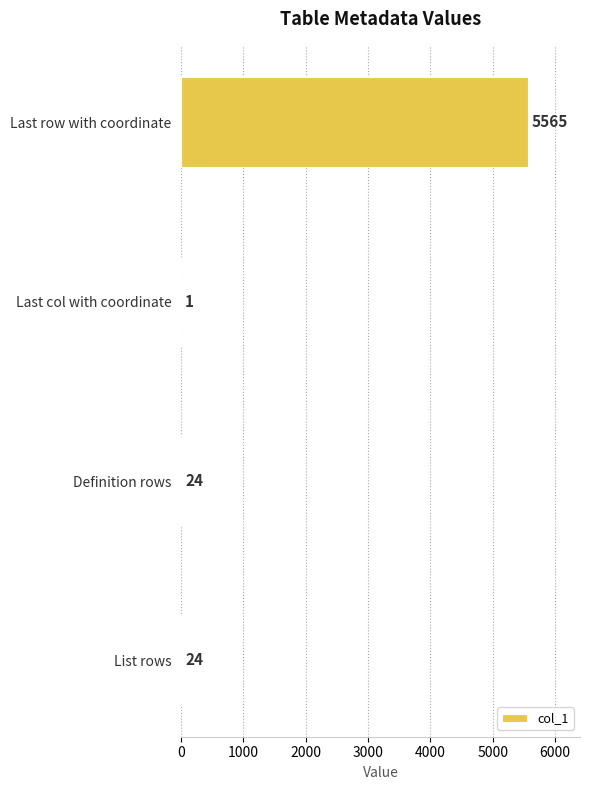

What is the change in value from Last row with coordinate to List rows?

-5541